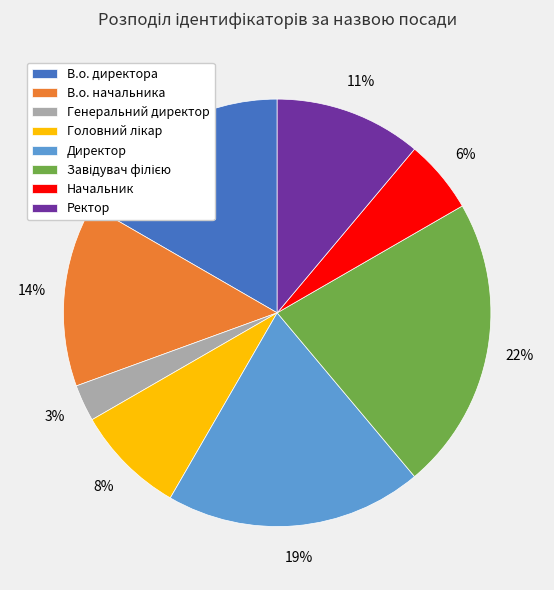

Is Генеральний директор the majority of the pie?

No